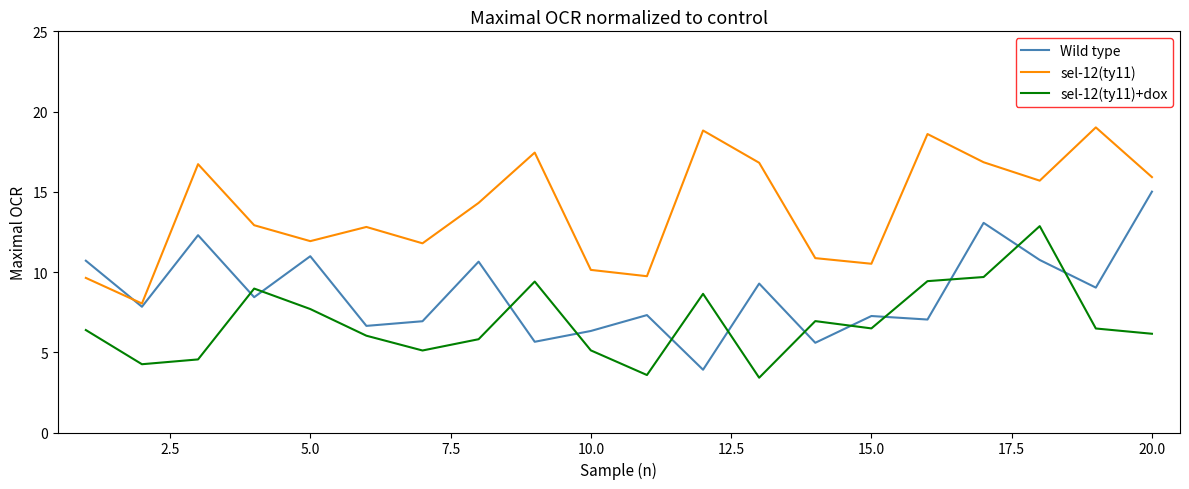

What is the sum of all sel-12(ty11)+dox values?

137.0